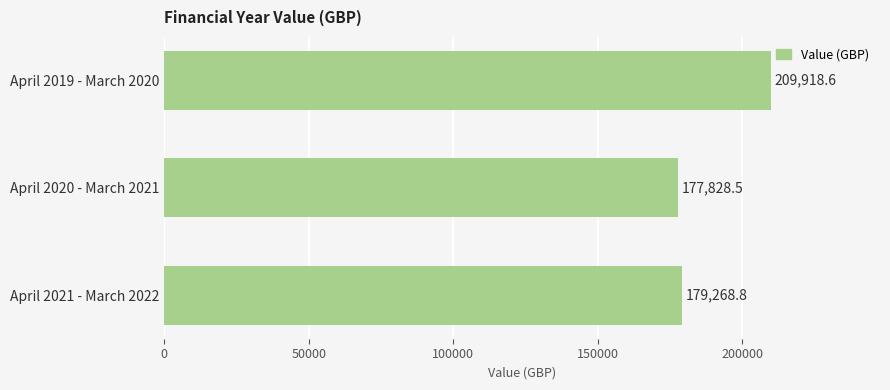

Count the number of values greater than 179268.

2